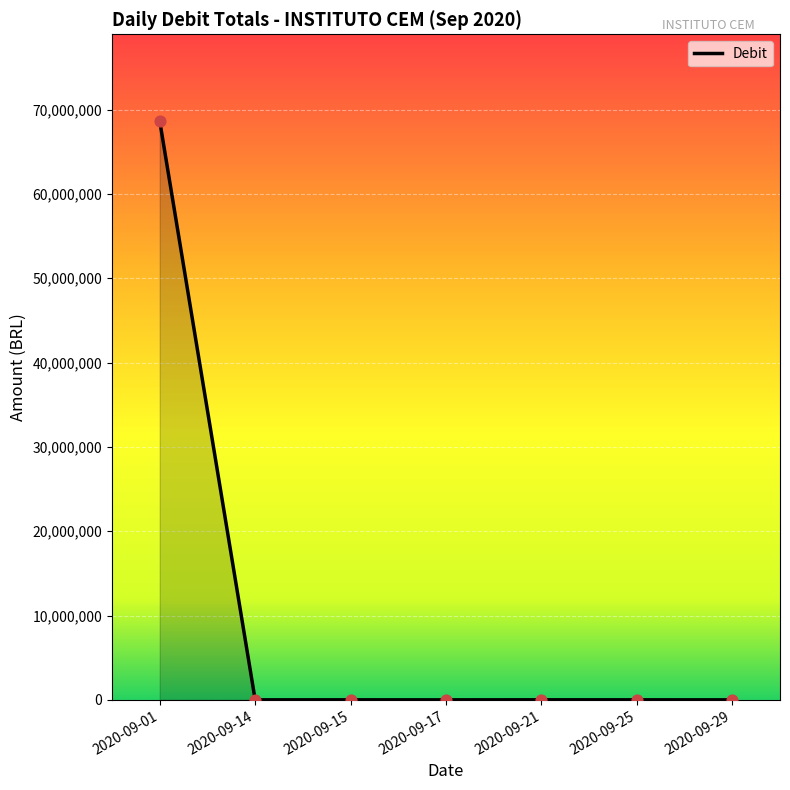

What is the change in value from 2020-09-25 to 2020-09-29?

-2709.6